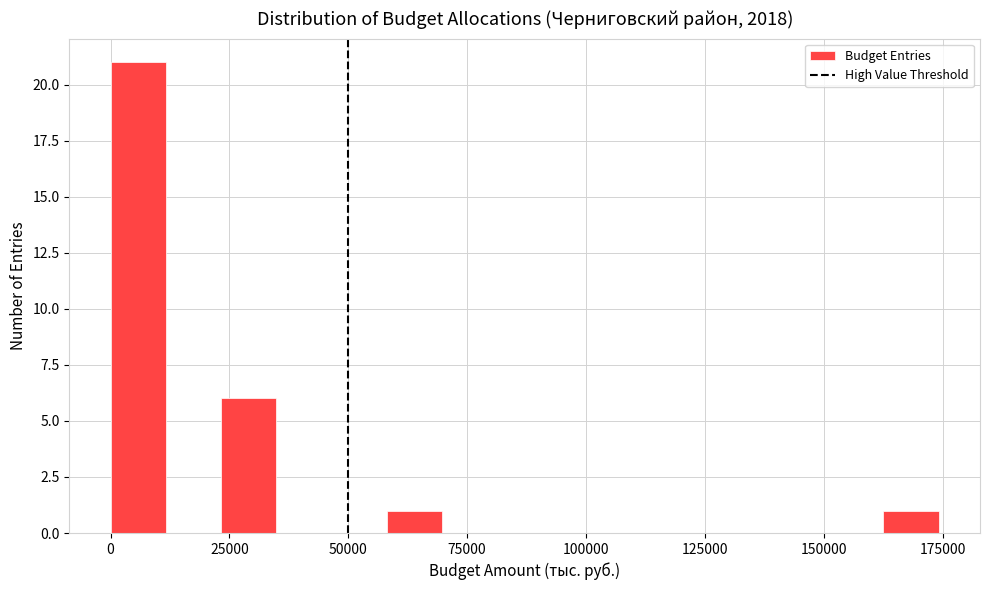

Around what value on the x-axis is the tallest bar? Give the approximate position of its centre, as read against the axis.

5000